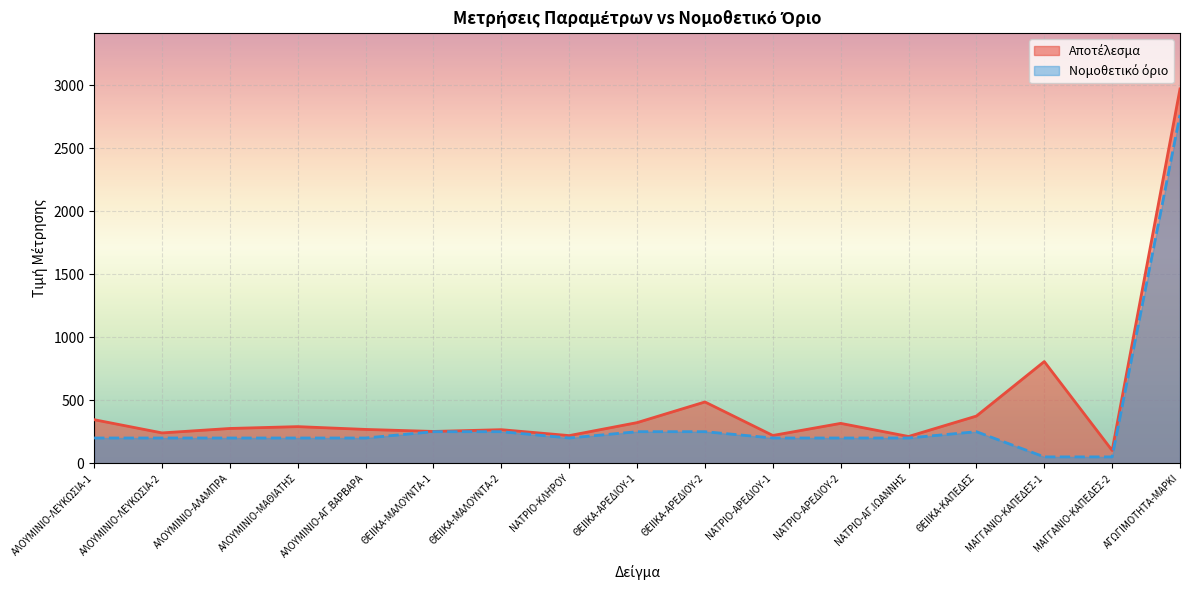

How many lines are shown in the chart?

2